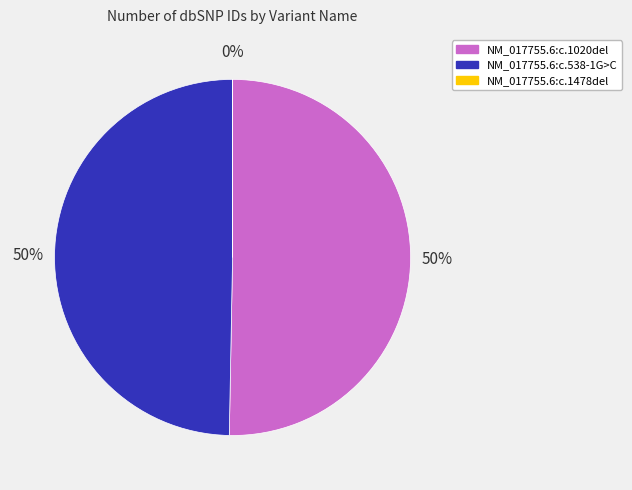

What percentage is the NM_017755.6:c.1020del slice, to the nearest percent?

50%